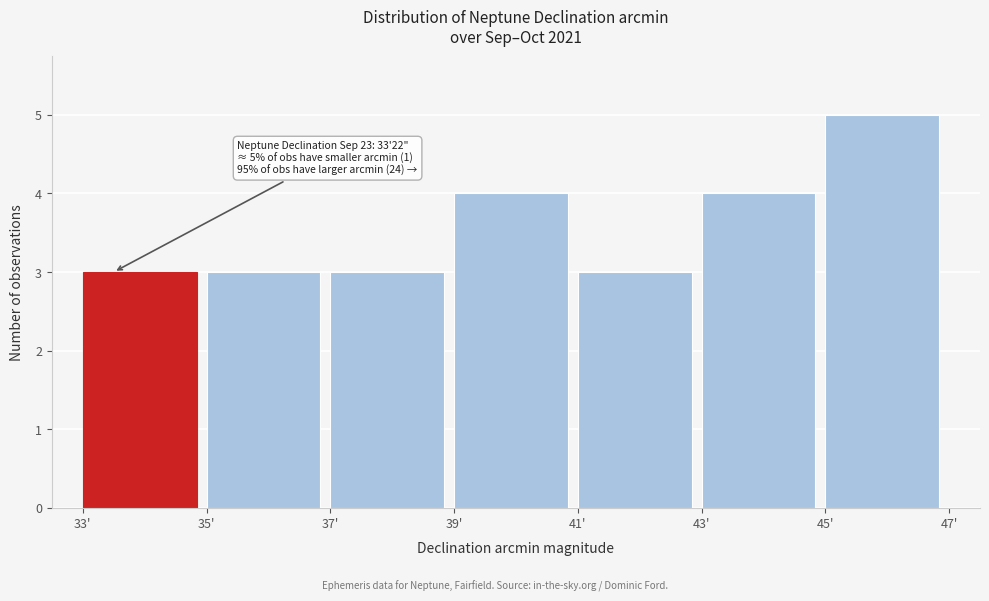

Which range on the x-axis has the tallest bar?

45 to 47